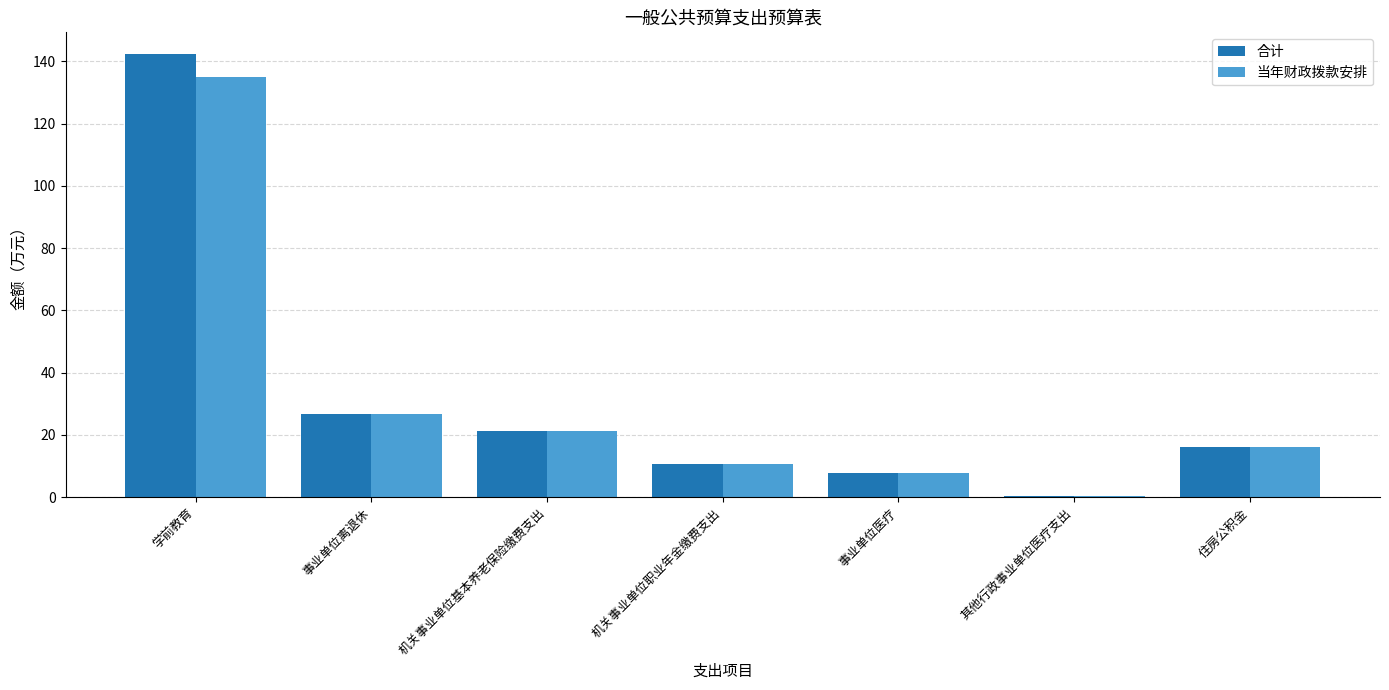

How many groups of bars are there?

7